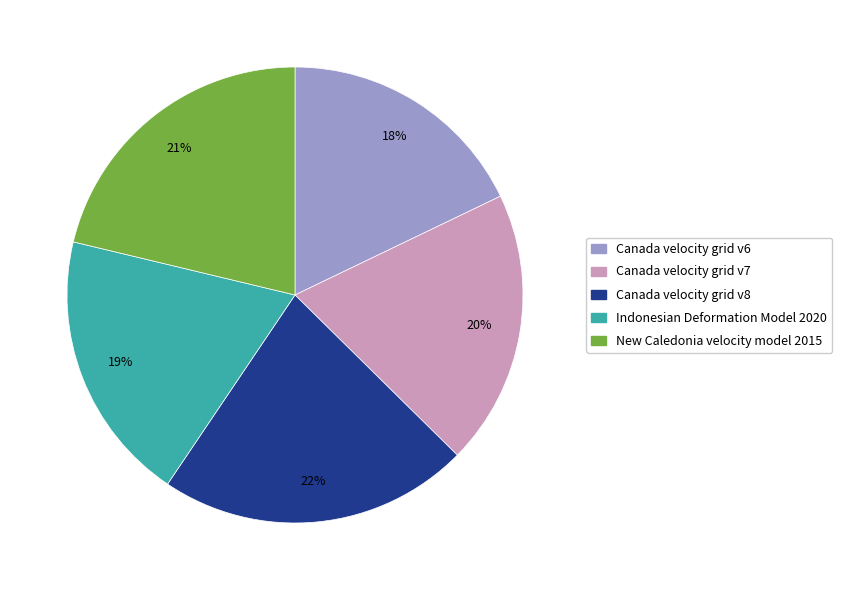

Is there any slice that represents more than half of the pie?

No